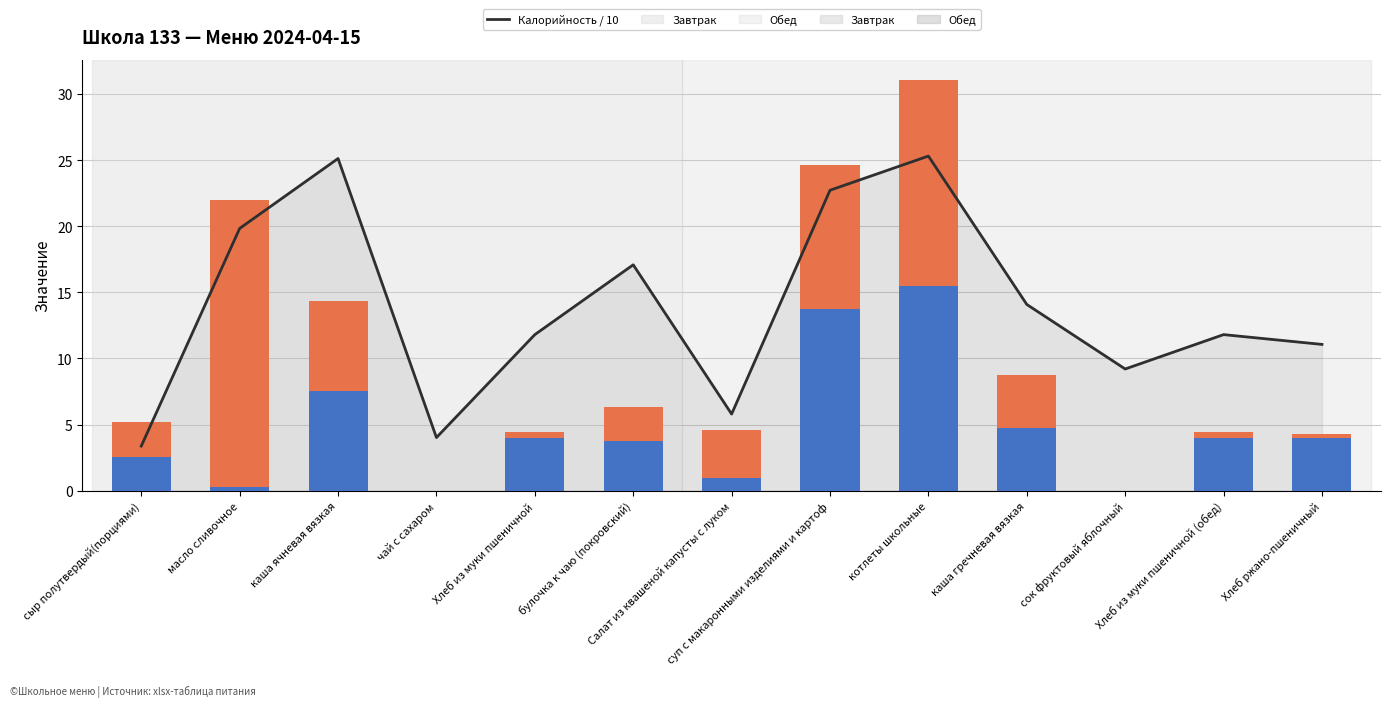

The value of Белки at суп с макаронными изделиями и картоф is 13.7. True or false?

True